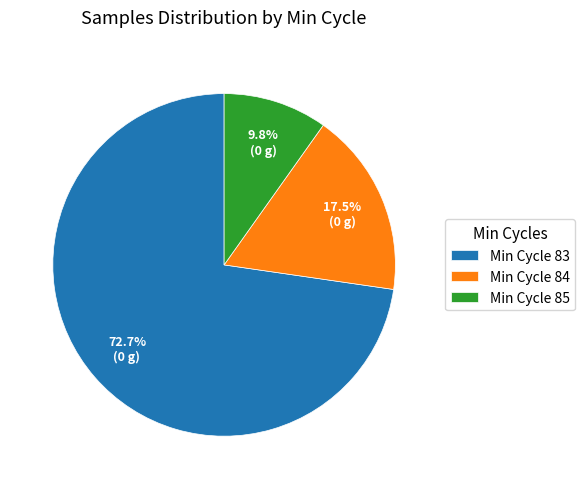

Does any single category account for the majority?

Yes